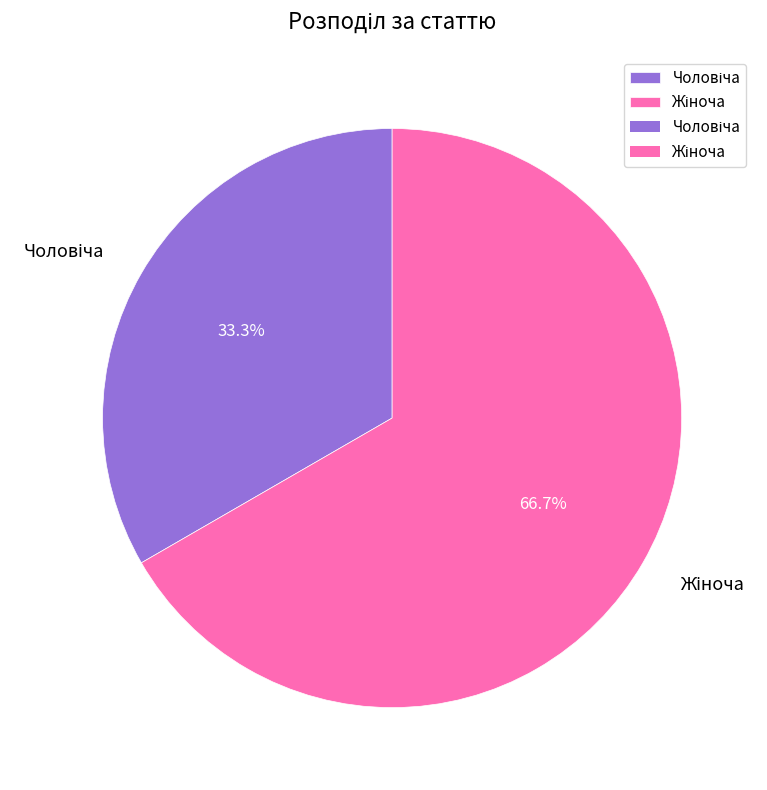

Is there a majority slice in this chart?

Yes